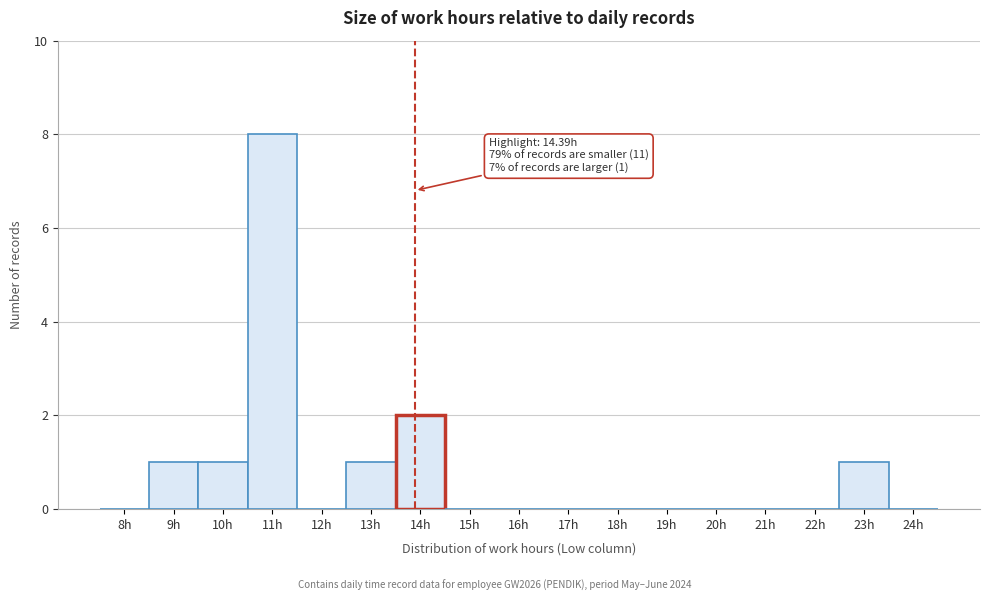

Reading left to right, what are all the values shown in this chart?

8h=0	9h=1	10h=1	11h=8	12h=0	13h=1	14h=2	15h=0	16h=0	17h=0	18h=0	19h=0	20h=0	21h=0	22h=0	23h=1	24h=0